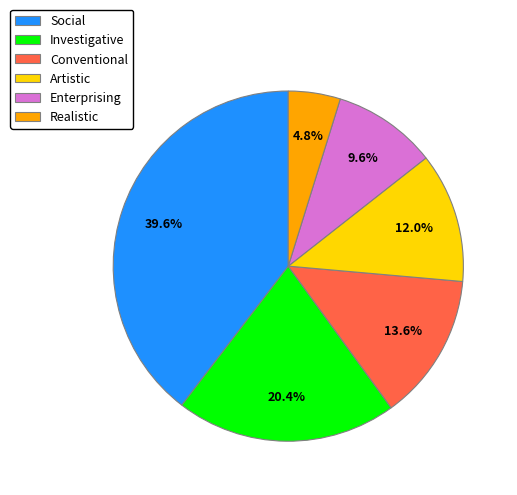

Count the number of slices in the pie.

6